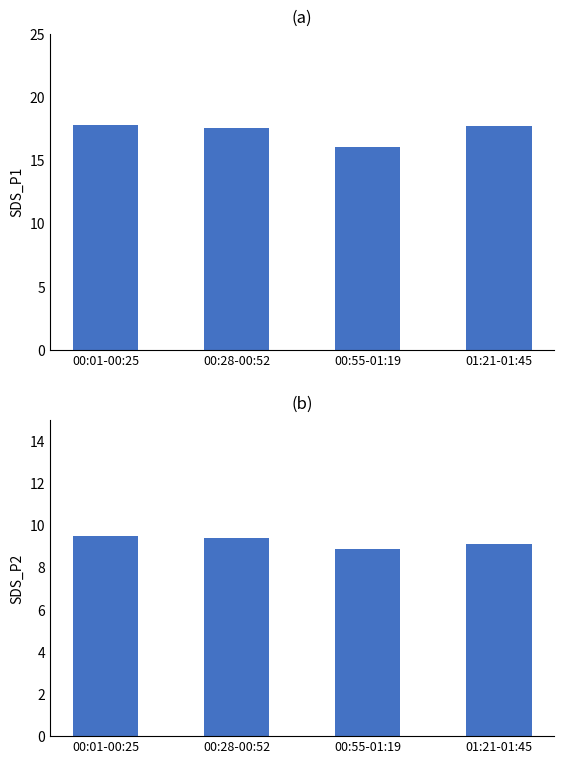

The SDS_P2 mean series shows 9.4 at 00:28-00:52. True or false?

True